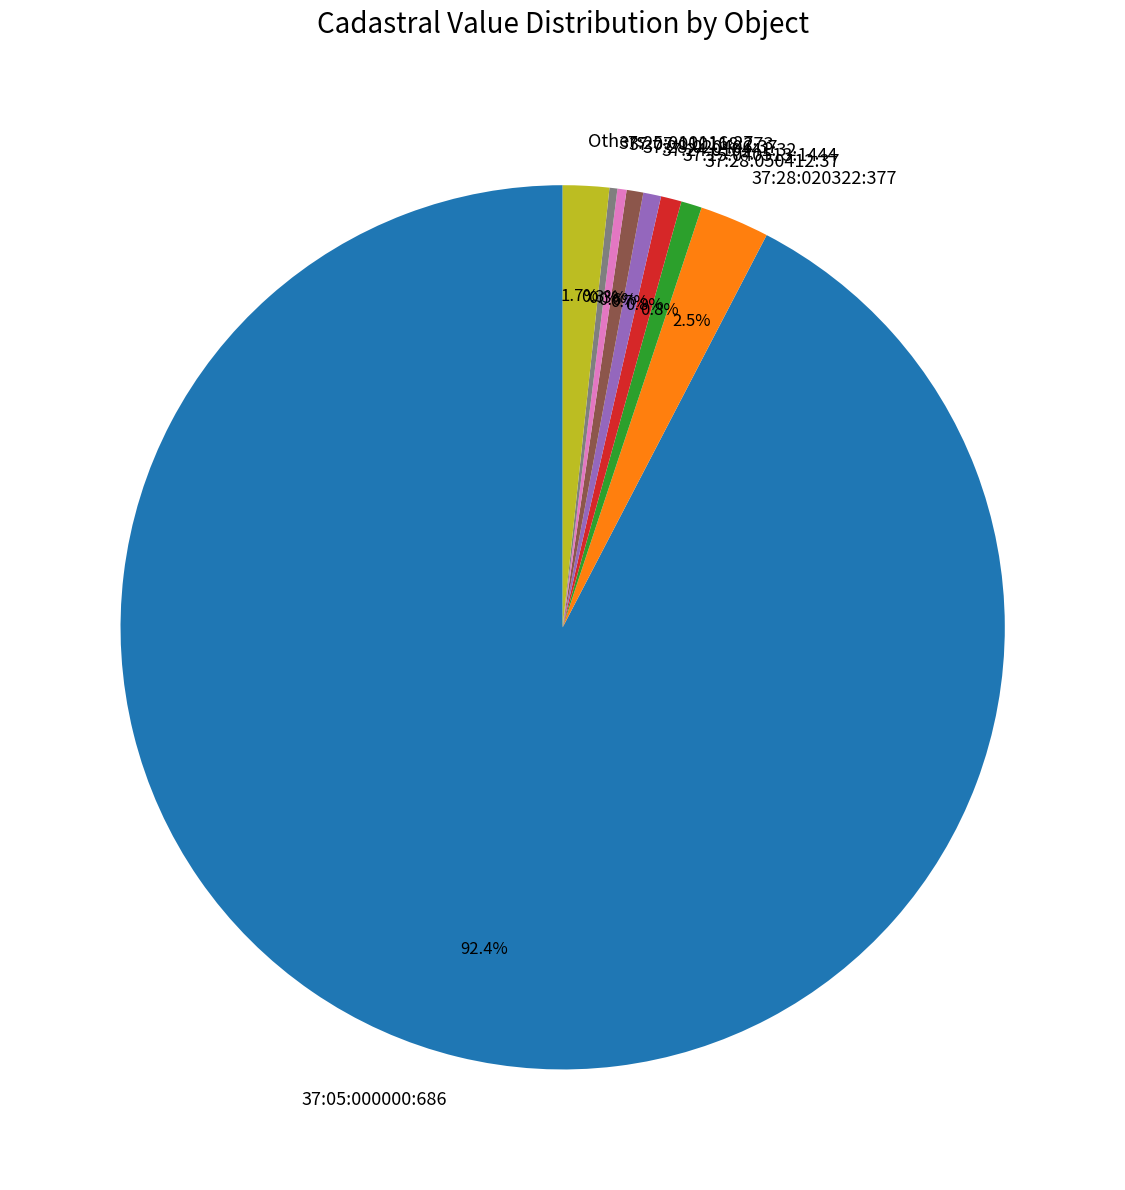

Which category has the biggest portion of the pie?

37:05:000000:686